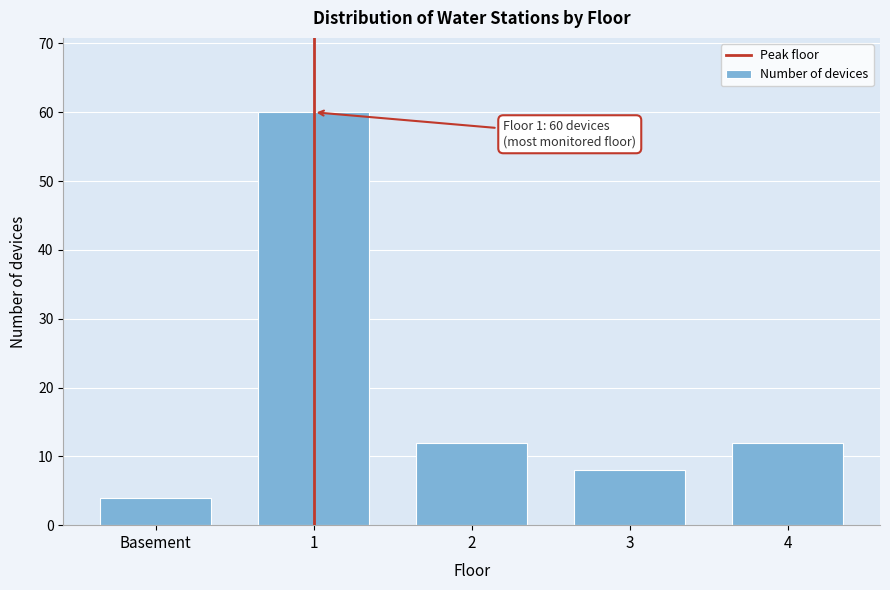

Reading left to right, transcribe all the data shown in this chart.

Basement=4	1=60	2=12	3=8	4=12